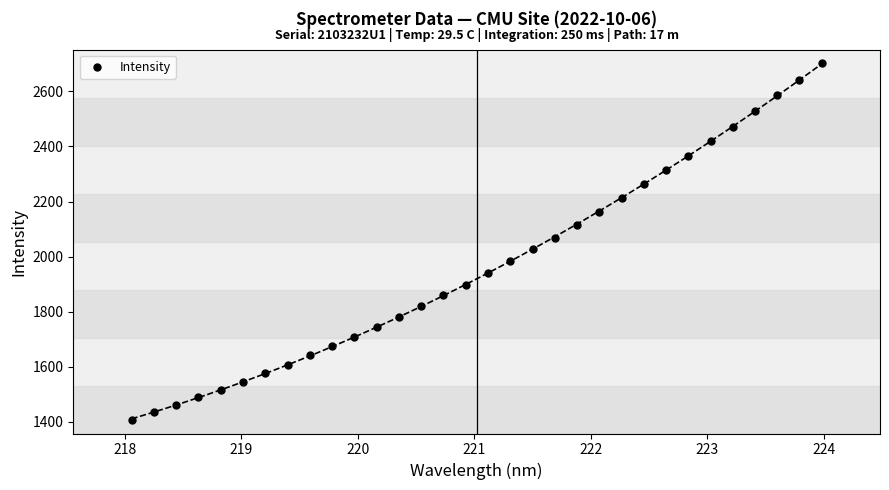

What is the range of Y values (max minus min)?

1294.6